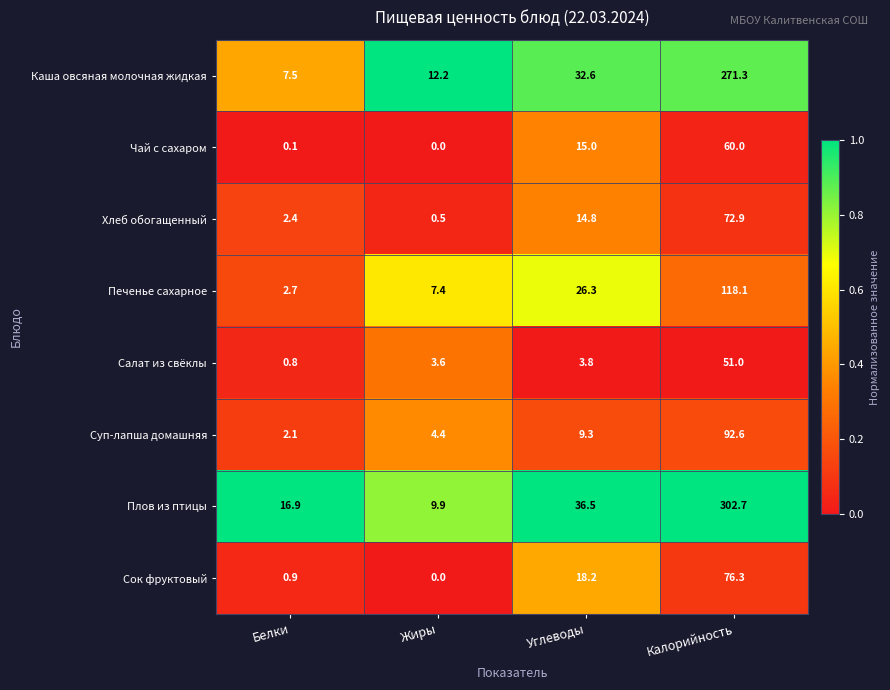

What is the spread (max minus min) of values at Жиры?

12.2